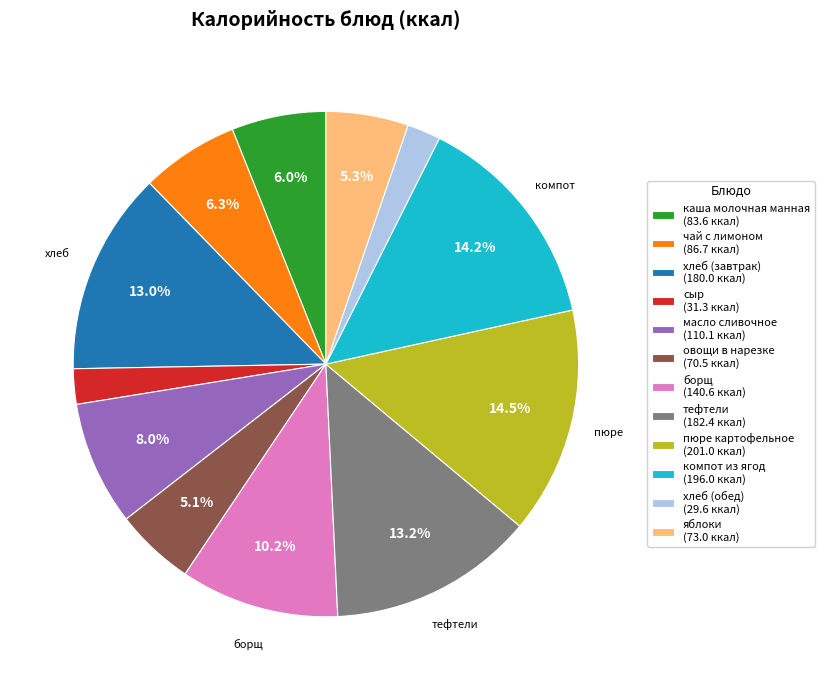

What percentage is NOT represented by масло сливочное?

92.0%